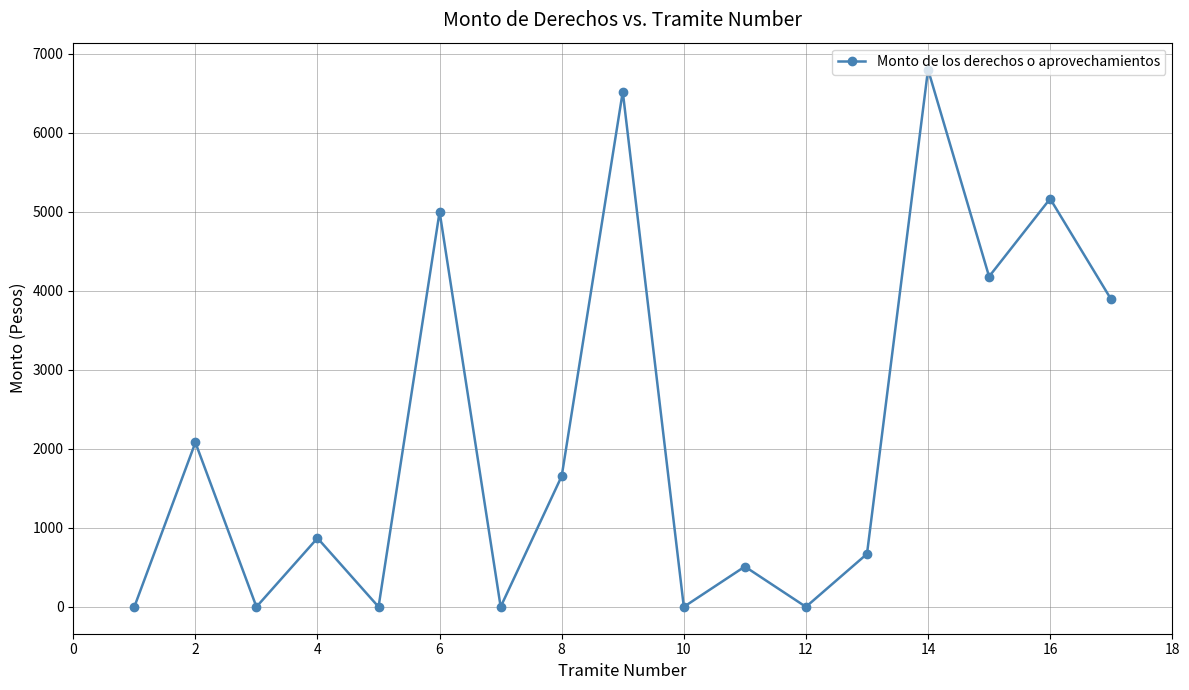

True or false: the data has more than 0 interior local peaks.

True